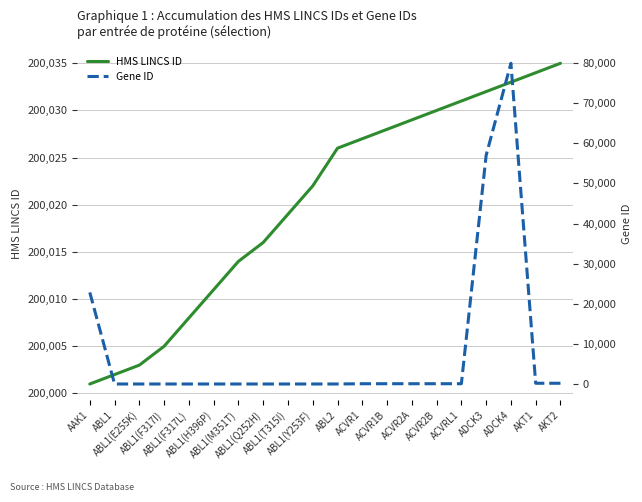

What is the difference between the maximum and minimum values in the HMS LINCS ID series?

34